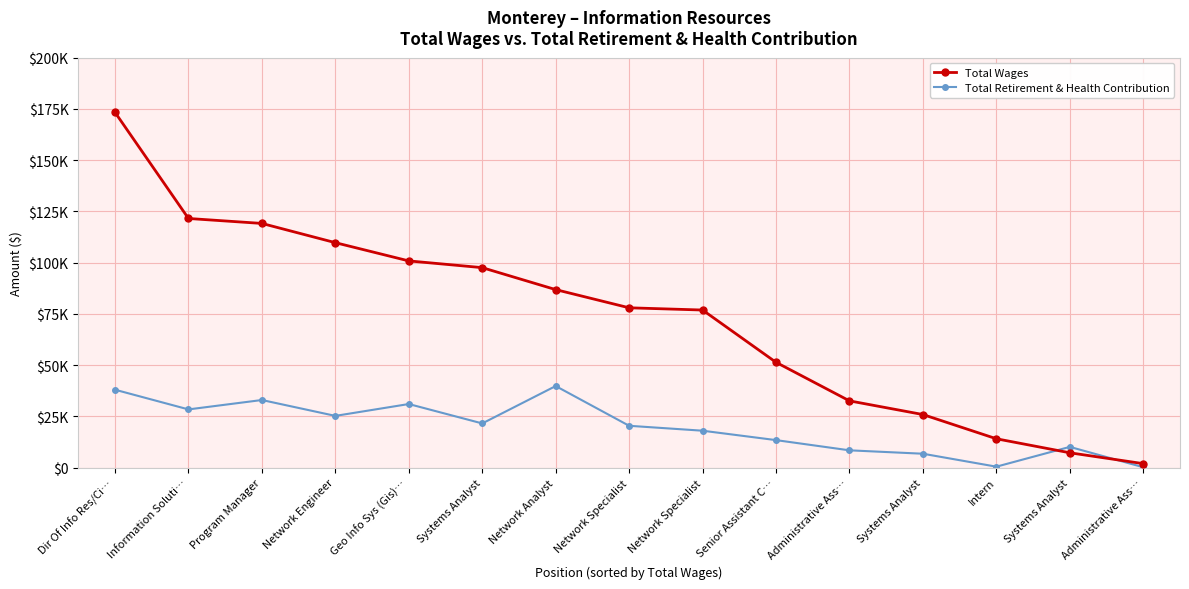

The value of Total Wages at Systems Analyst is 7285. True or false?

True